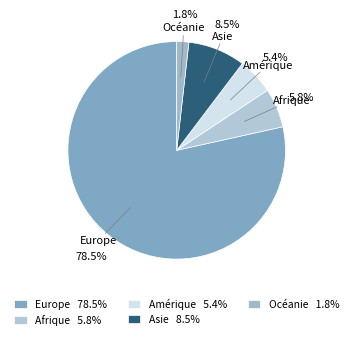

To the nearest percent, what portion does Afrique represent?

6%